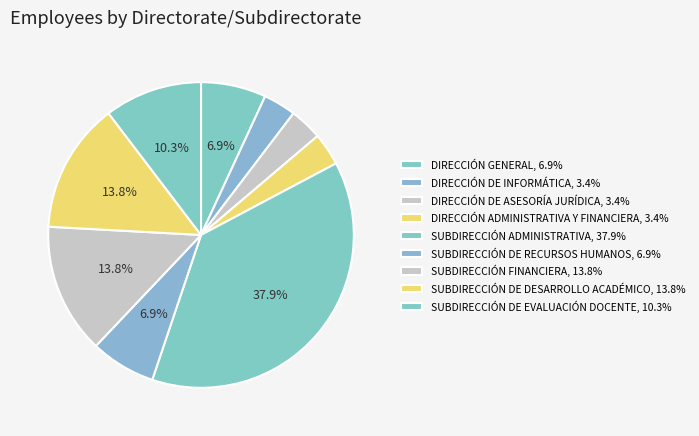

Rank the categories by value from highest to lowest.

SUBDIRECCIÓN ADMINISTRATIVA, SUBDIRECCIÓN FINANCIERA, SUBDIRECCIÓN DE DESARROLLO ACADÉMICO, SUBDIRECCIÓN DE EVALUACIÓN DOCENTE, DIRECCIÓN GENERAL, SUBDIRECCIÓN DE RECURSOS HUMANOS, DIRECCIÓN DE INFORMÁTICA, DIRECCIÓN DE ASESORÍA JURÍDICA, DIRECCIÓN ADMINISTRATIVA Y FINANCIERA